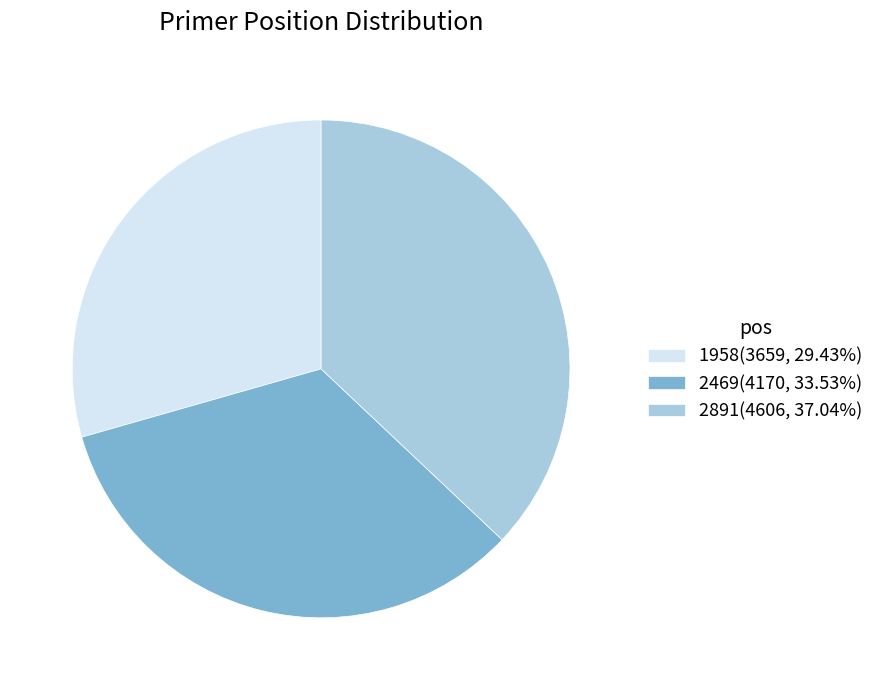

How many segments does this pie chart have?

3